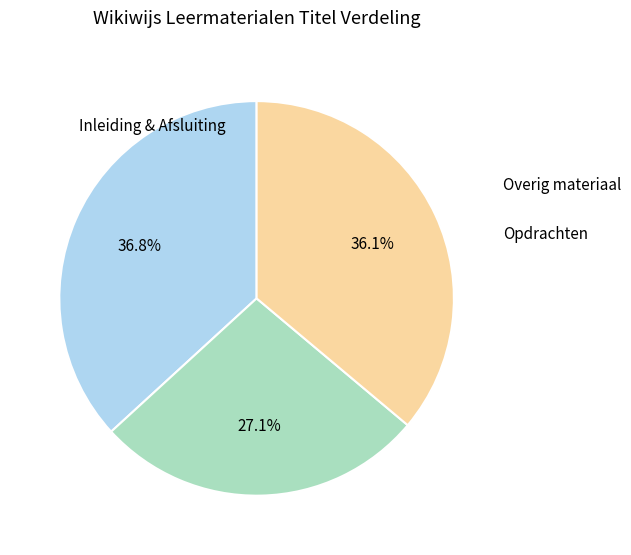

Is there a majority slice in this chart?

No